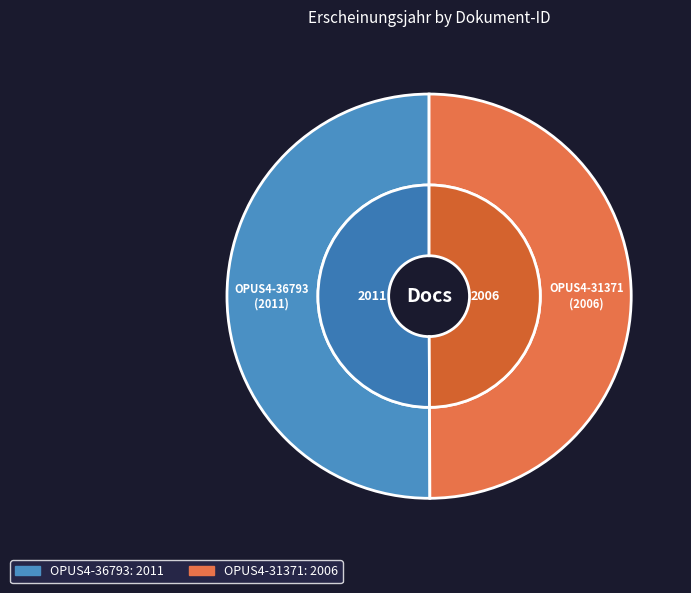

How many slices are in this pie chart?

2